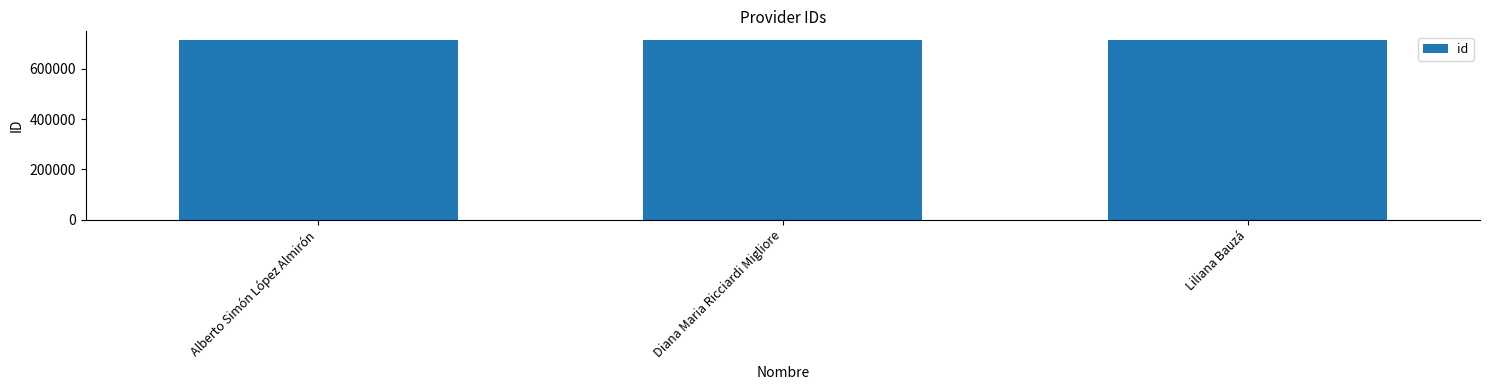

What is the approximate value at Liliana Bauzá?

712969